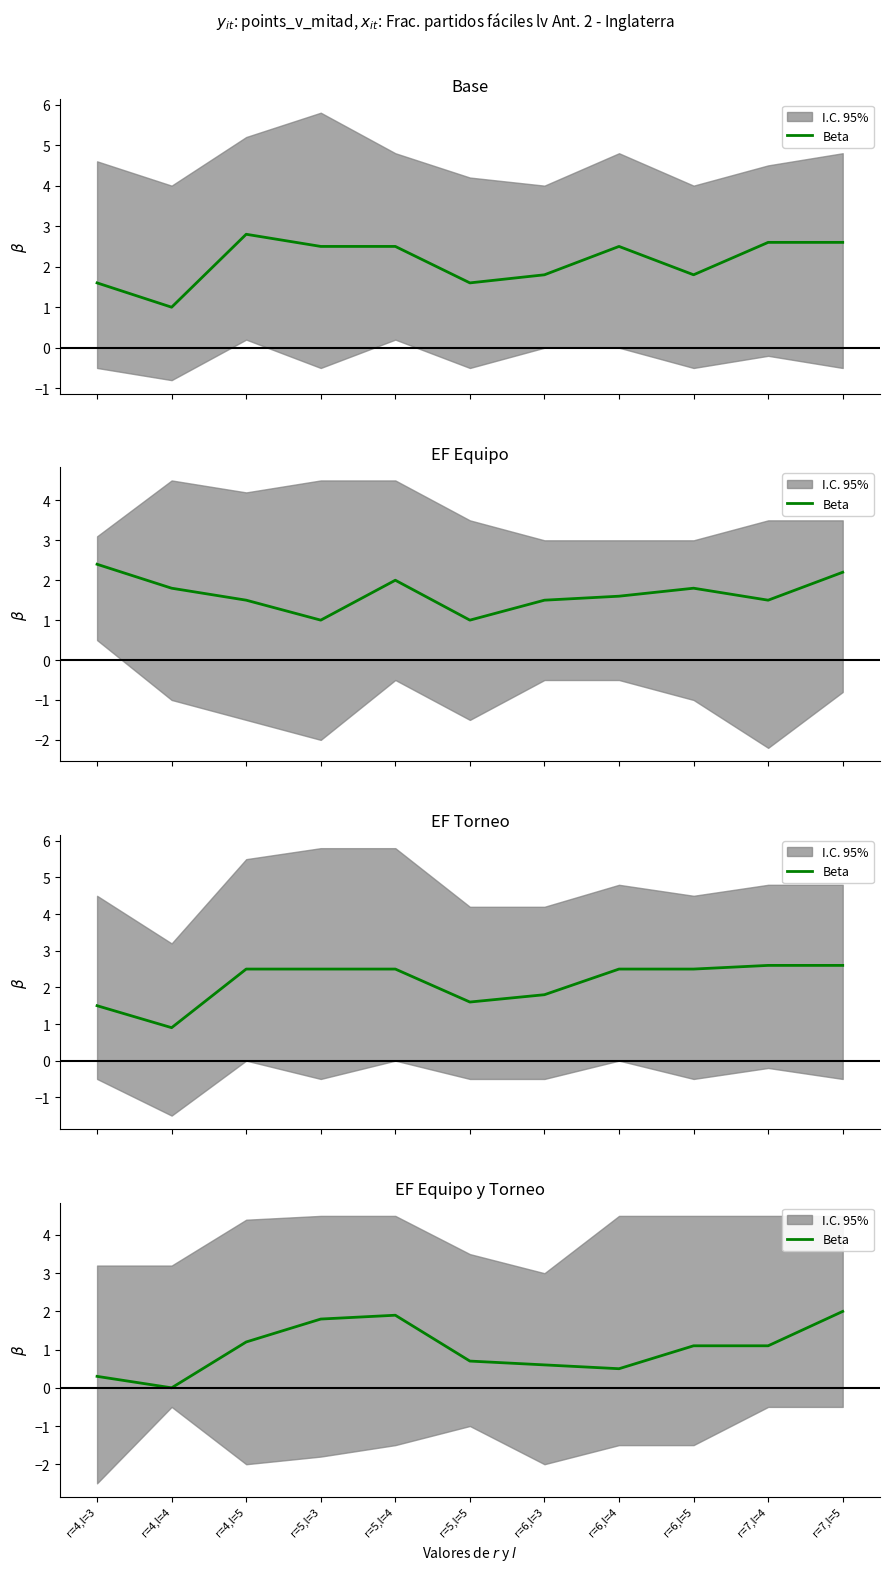

At which category does the data reach its first local peak?

r=5,l=4